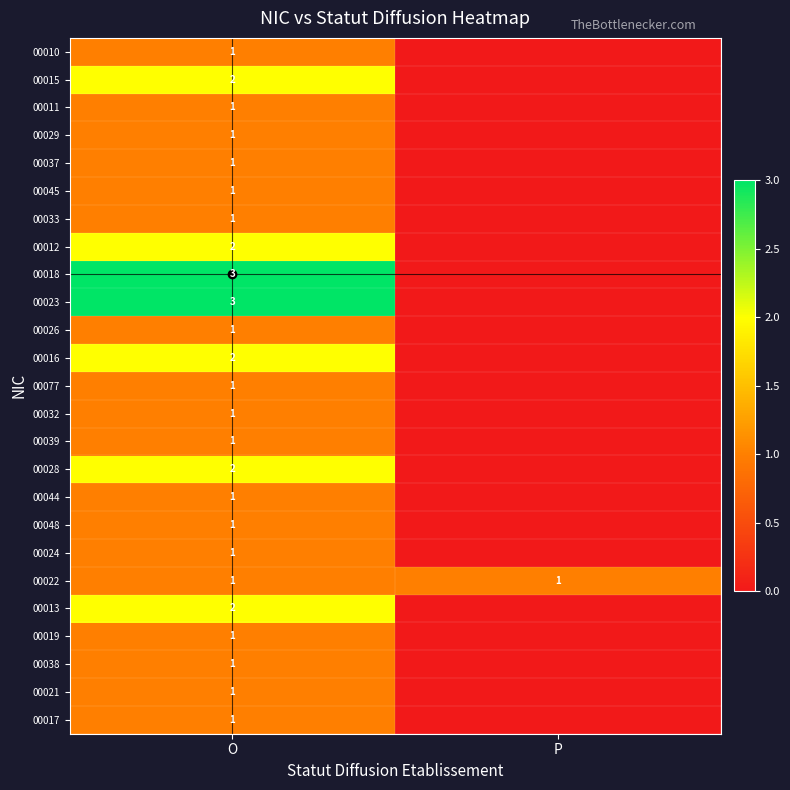

How many data points does each series have?

2